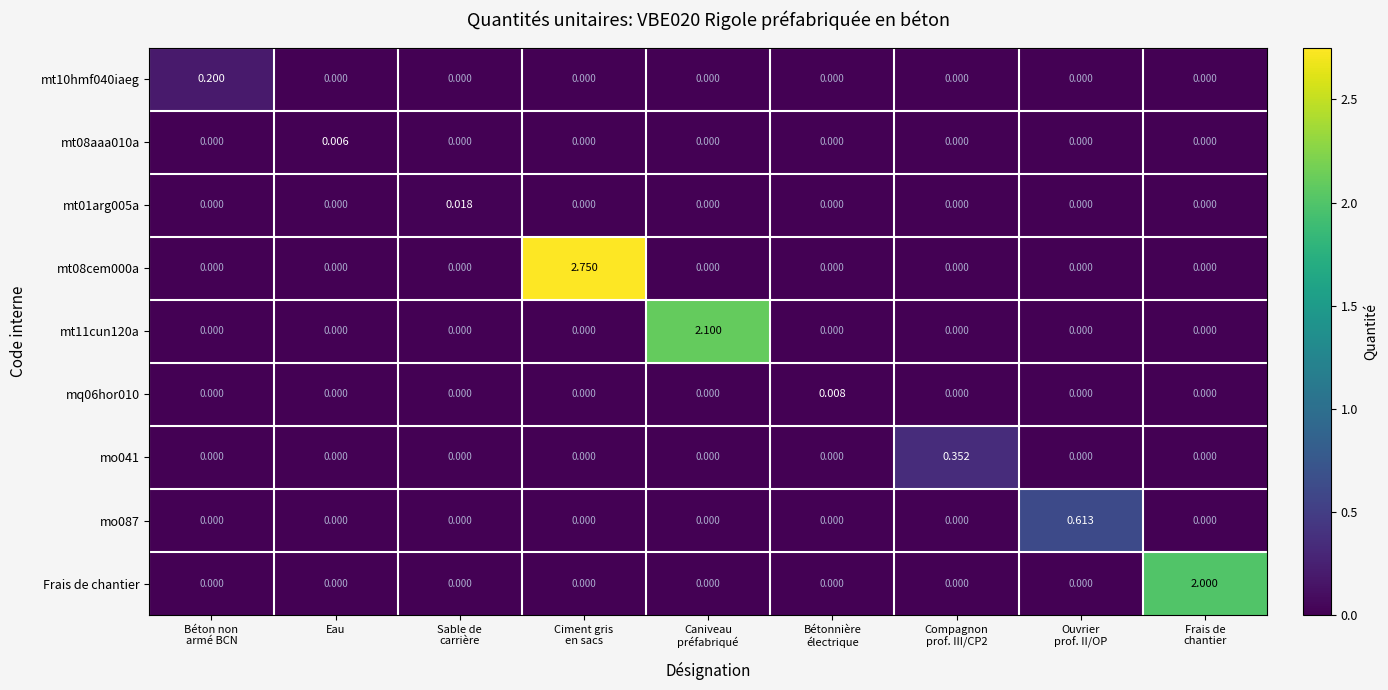

Count the number of data series in this chart.

9